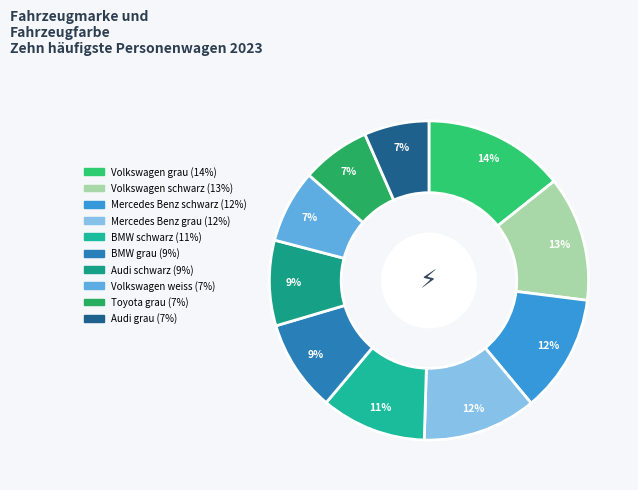

Rank the categories by value from highest to lowest.

Volkswagen grau, Volkswagen schwarz, Mercedes Benz schwarz, Mercedes Benz grau, BMW schwarz, BMW grau, Audi schwarz, Volkswagen weiss, Toyota grau, Audi grau